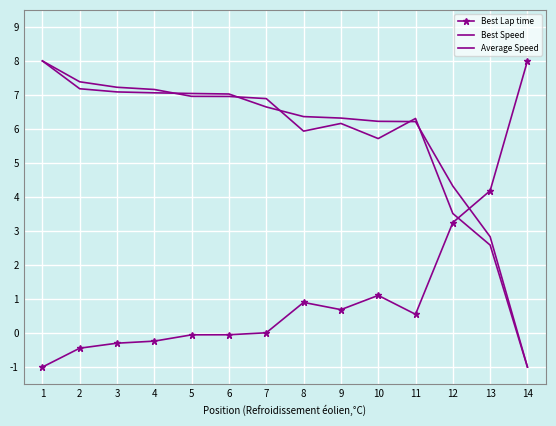

Where does the Average Speed series first go above 6?

1